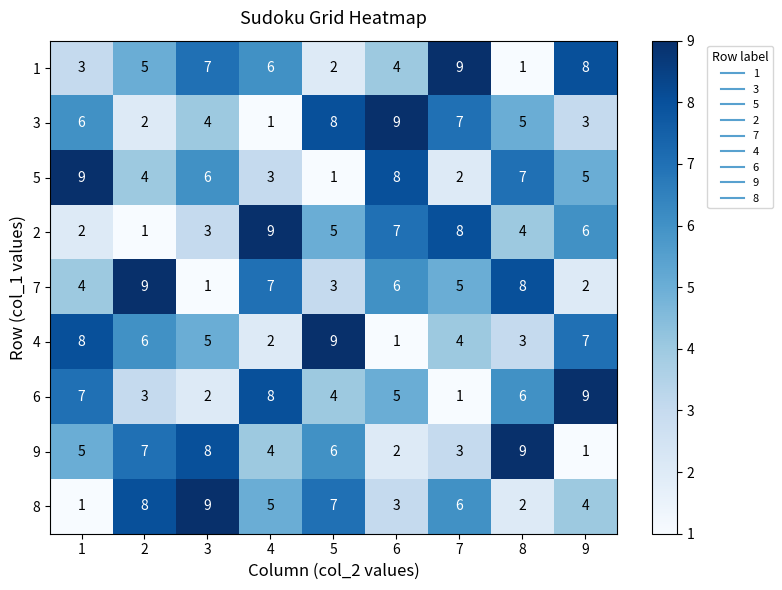

What is the difference between the maximum and minimum values in the 3 series?

8